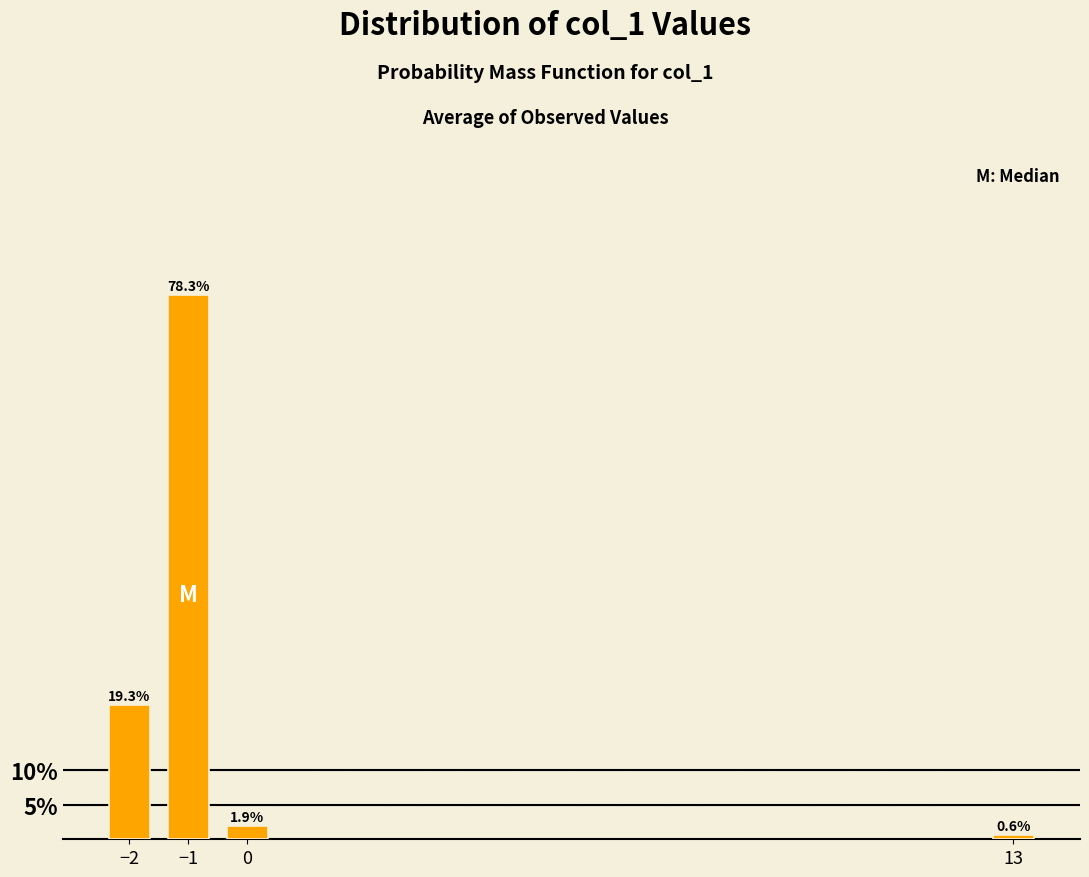

Reading left to right, extract all data points from this chart.

19.3	78.3	1.9	0.6